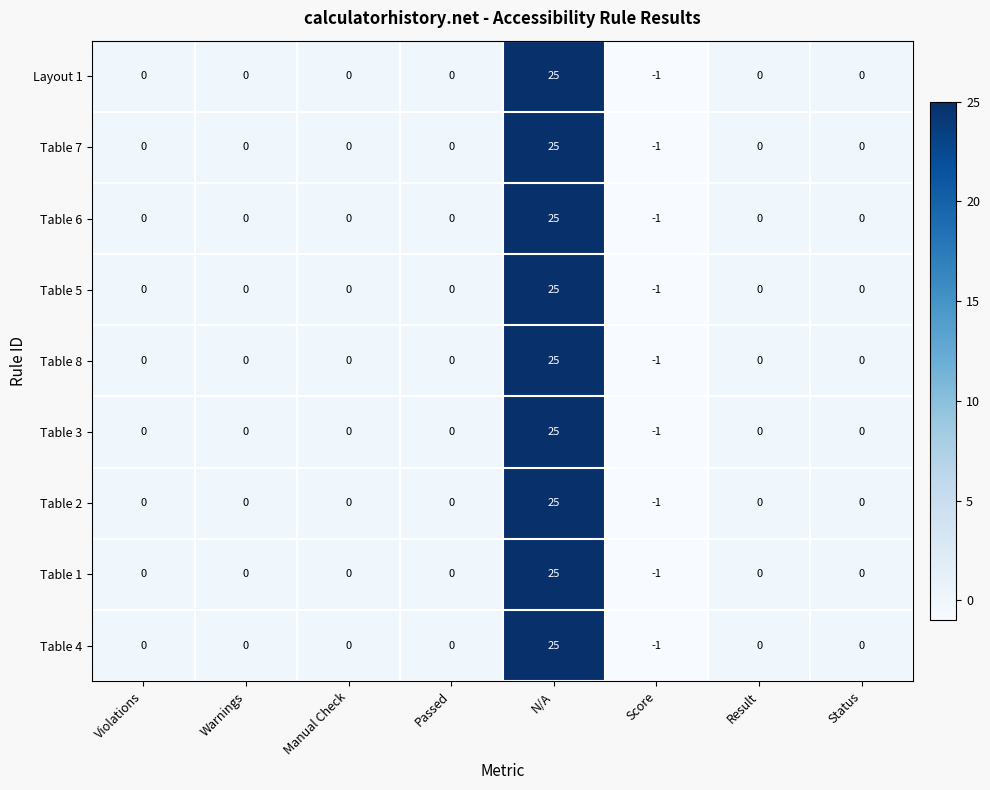

Which category has the highest value across all series?

N/A